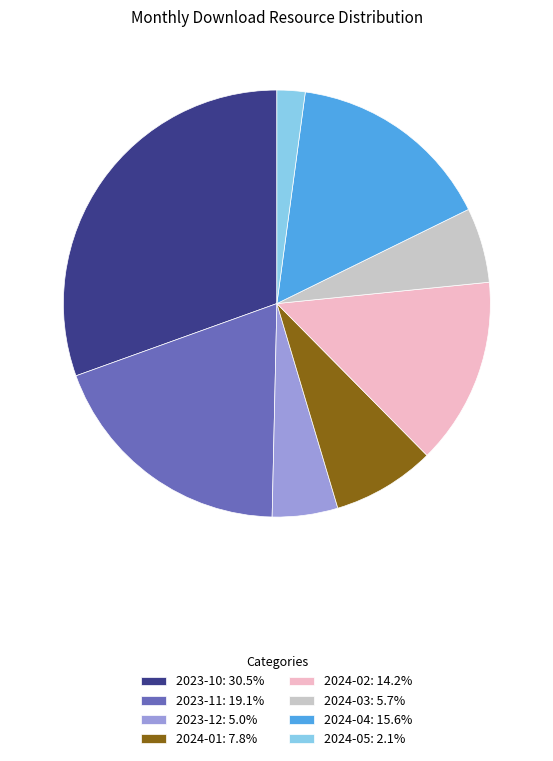

Combined, do 2023-12: 5.0% and 2024-02: 14.2% account for over 50%?

No